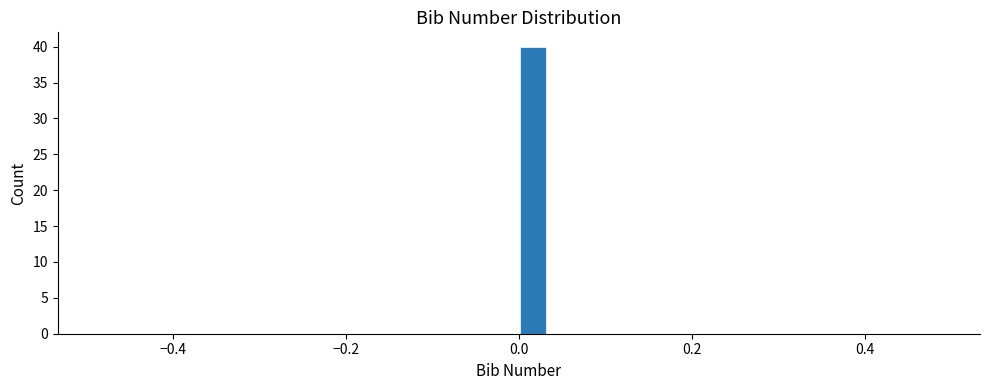

Read against the x-axis, roughly where is the centre of the tallest bar?

0.02